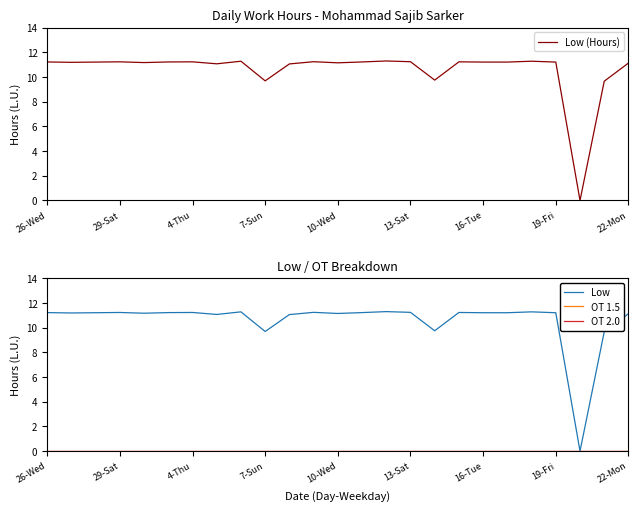

Is it true that Low (Hours) equals 3.2 at 4-Thu?

False